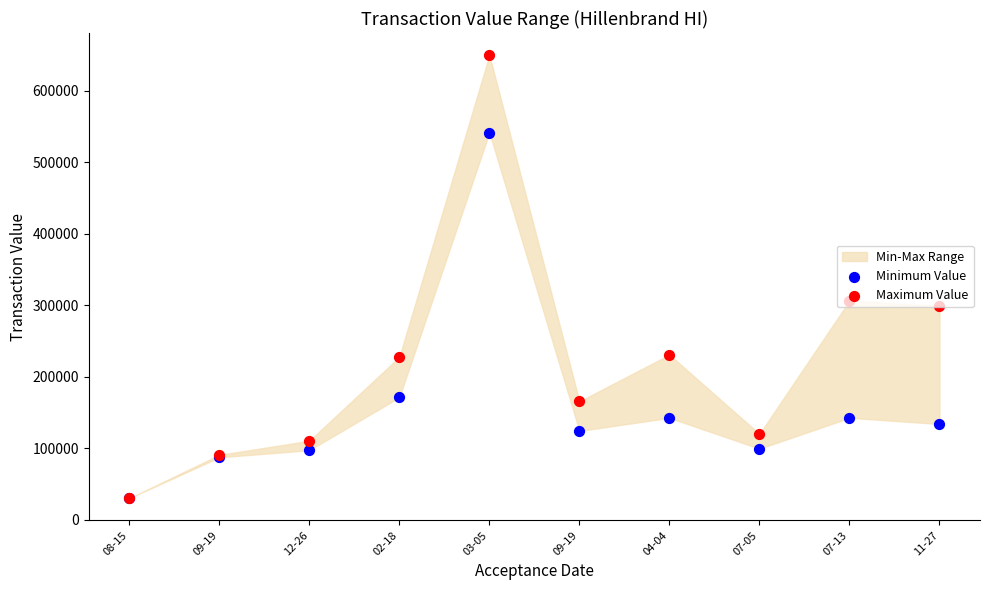

Which series reaches the maximum Y coordinate?

Maximum Value